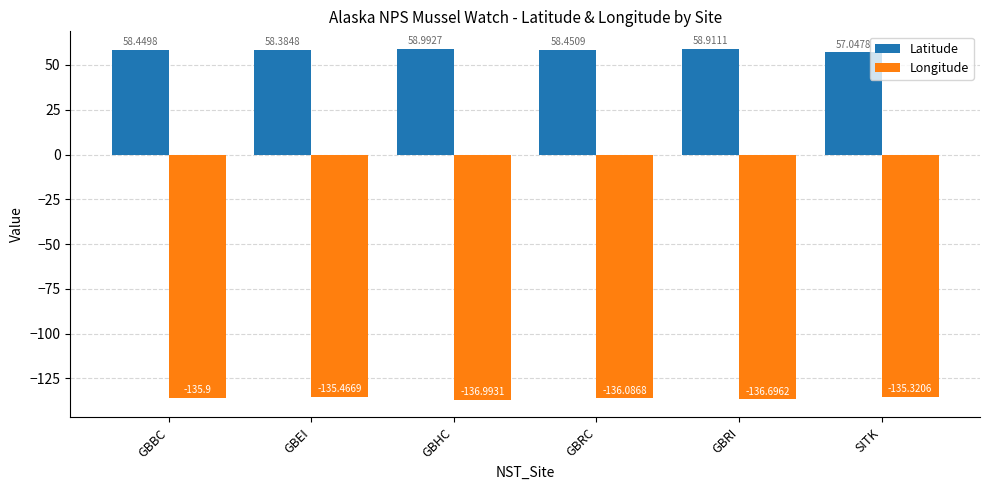

Between GBRC and SITK, which series saw the biggest shift?

Latitude